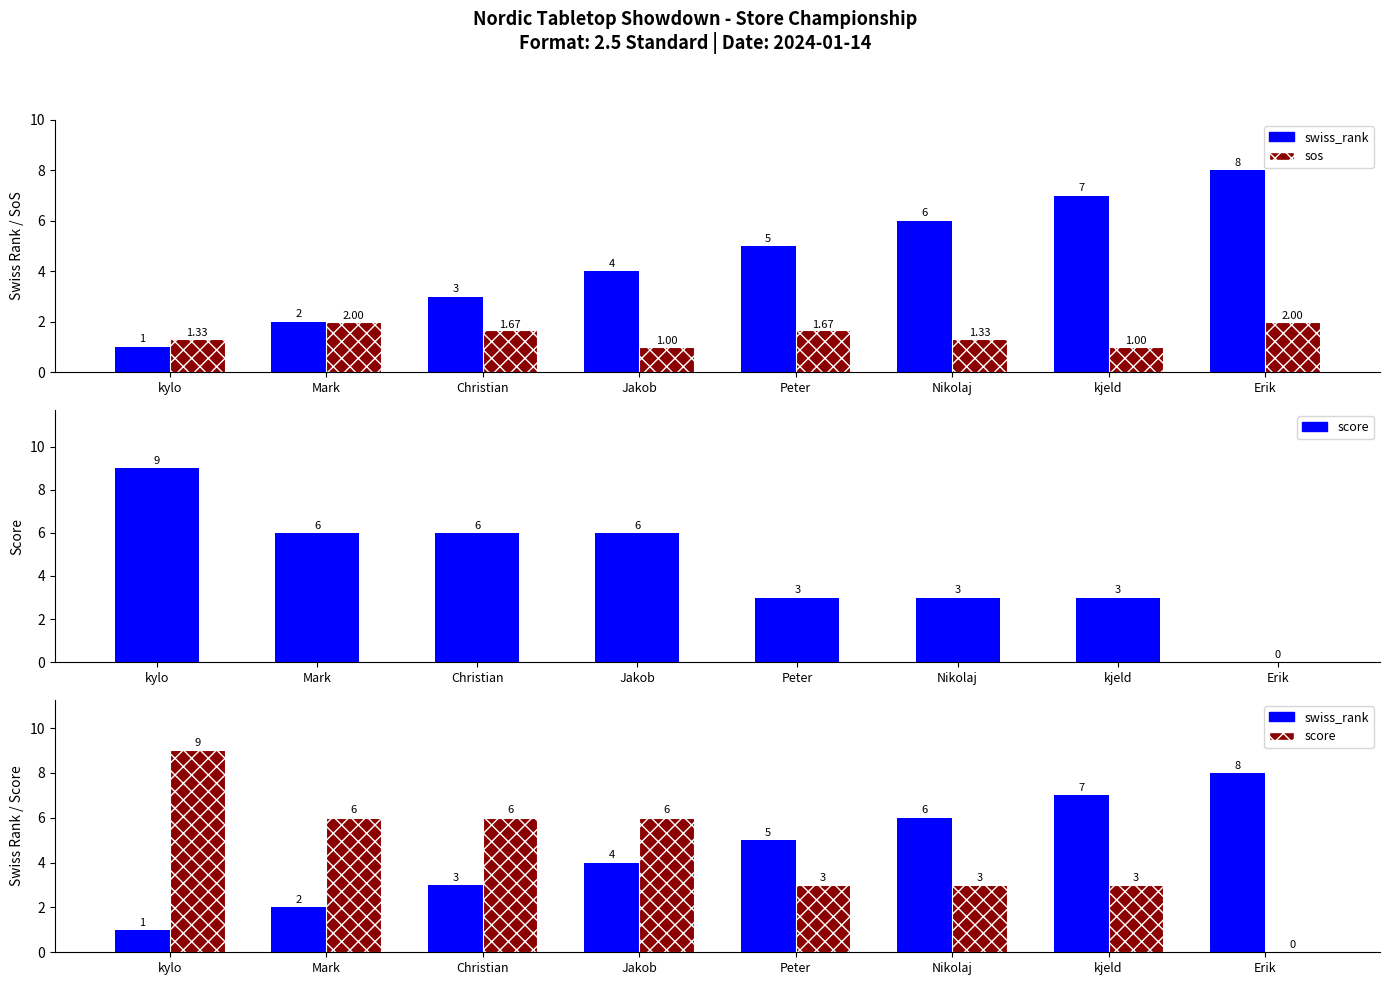

Rank the categories by sos value from highest to lowest.

Mark, Erik, Christian, Peter, kylo, Nikolaj, Jakob, kjeld